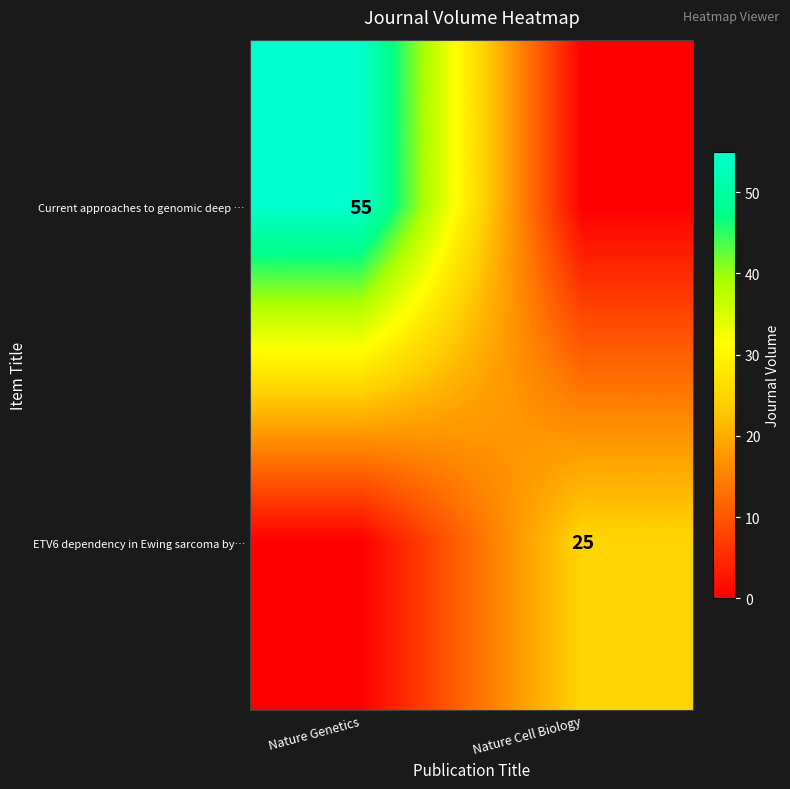

Is the value of ETV6 dependency in Ewing sarcoma by… at Nature Cell Biology greater than the value of Current approaches to genomic deep … at Nature Genetics?

No